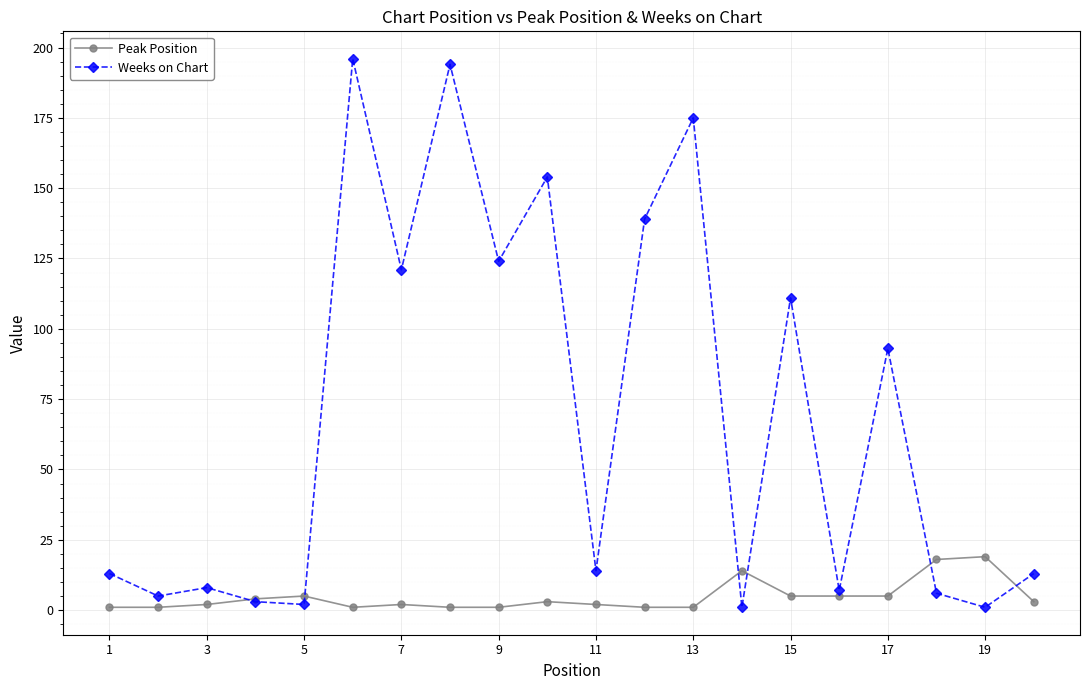

What is the greatest value displayed?

196